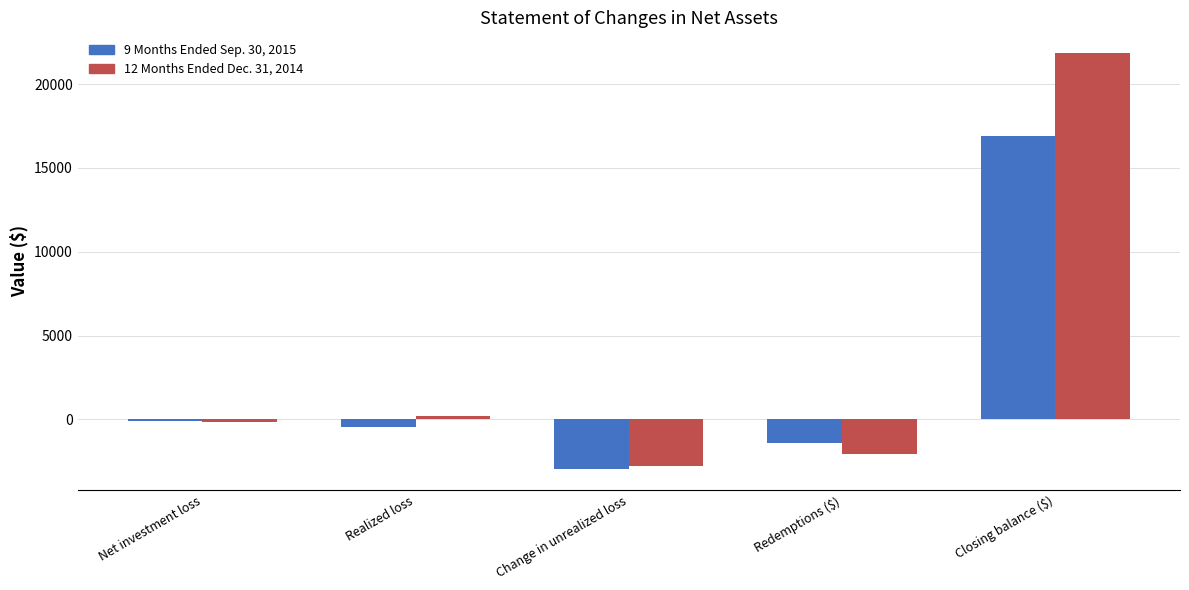

Are the bars horizontal?

No